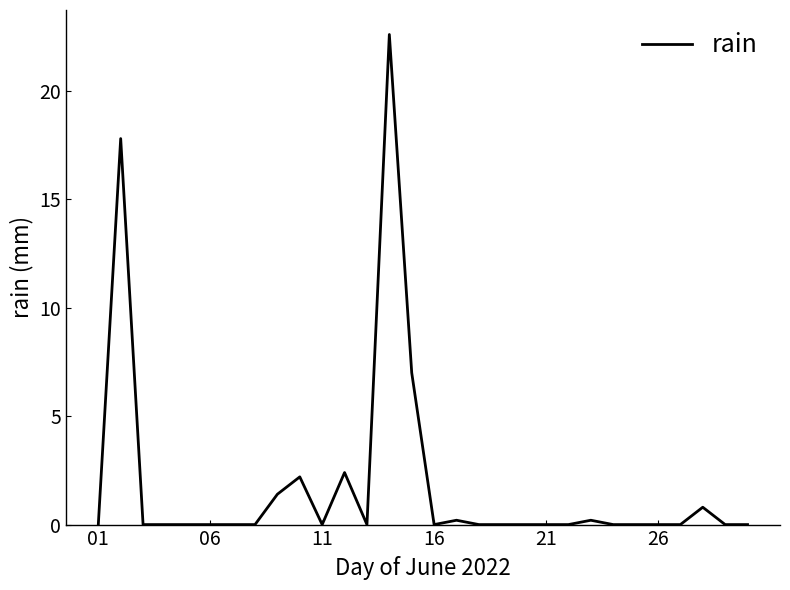

Reading left to right, transcribe all the data shown in this chart.

0.0	17.8	0.0	0.0	0.0	0.0	0.0	0.0	1.4	2.2	0.0	2.4	0.0	22.6	7.0	0.0	0.2	0.0	0.0	0.0	0.0	0.0	0.2	0.0	0.0	0.0	0.0	0.8	0.0	0.0